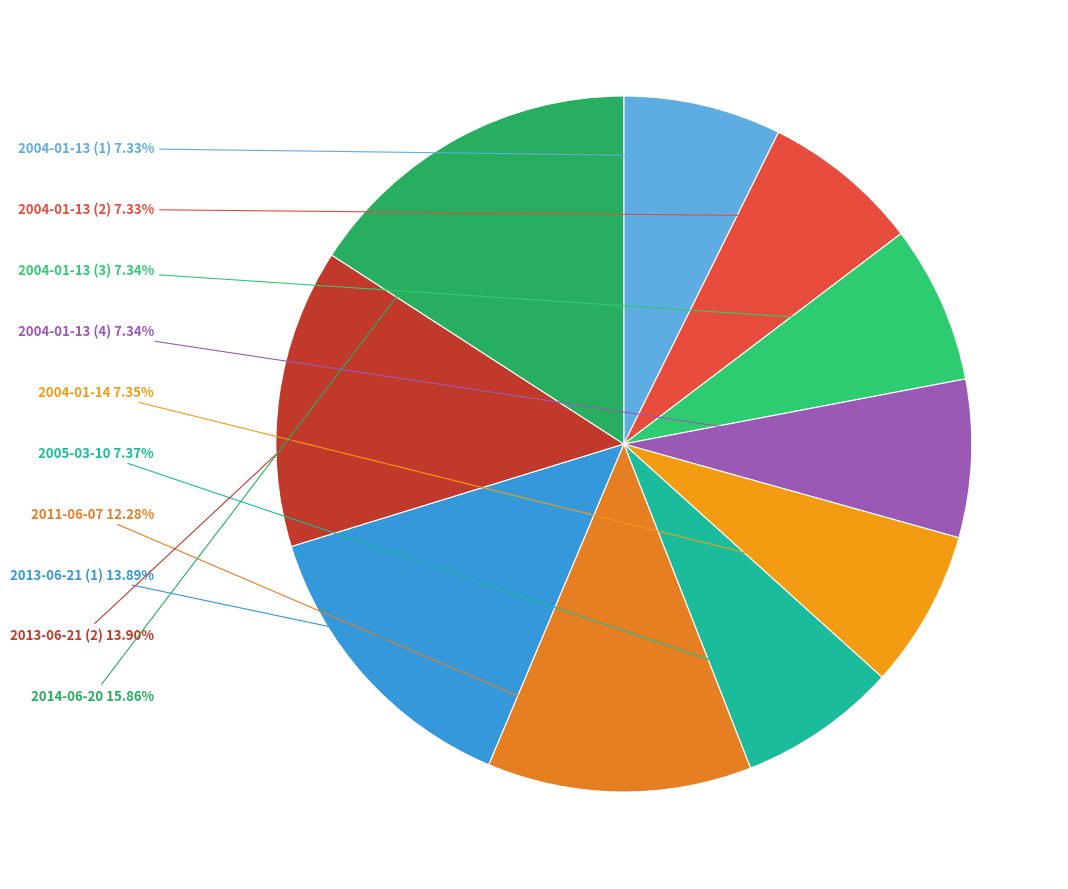

To the nearest percent, what is the difference between the largest and smallest slice percentages?

9%